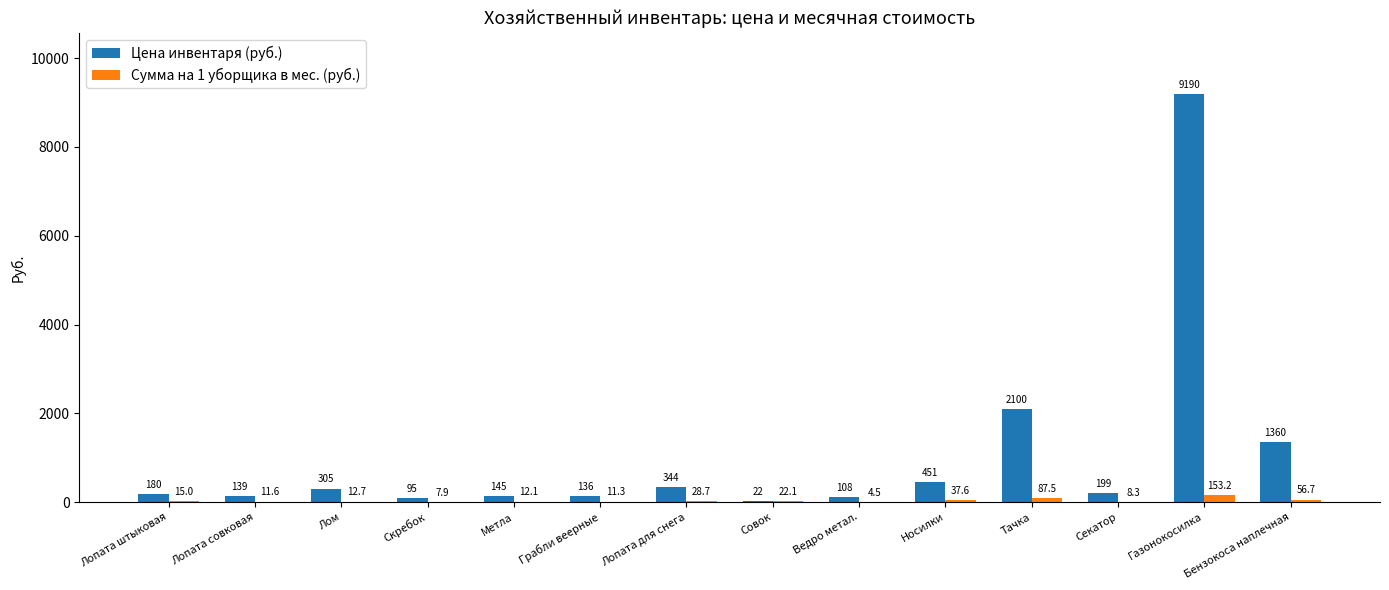

Is it true that Цена инвентаря (руб.) equals 199.0 at Секатор?

True